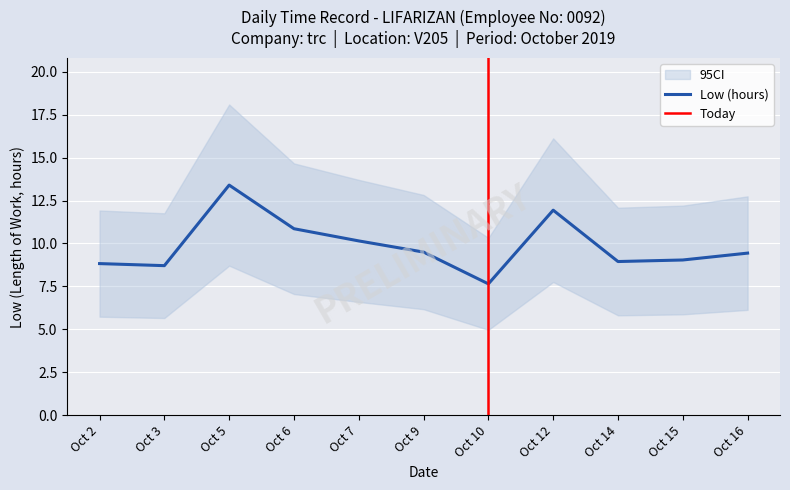

Rank the categories by value from highest to lowest.

Oct 5, Oct 12, Oct 6, Oct 7, Oct 9, Oct 16, Oct 15, Oct 14, Oct 2, Oct 3, Oct 10